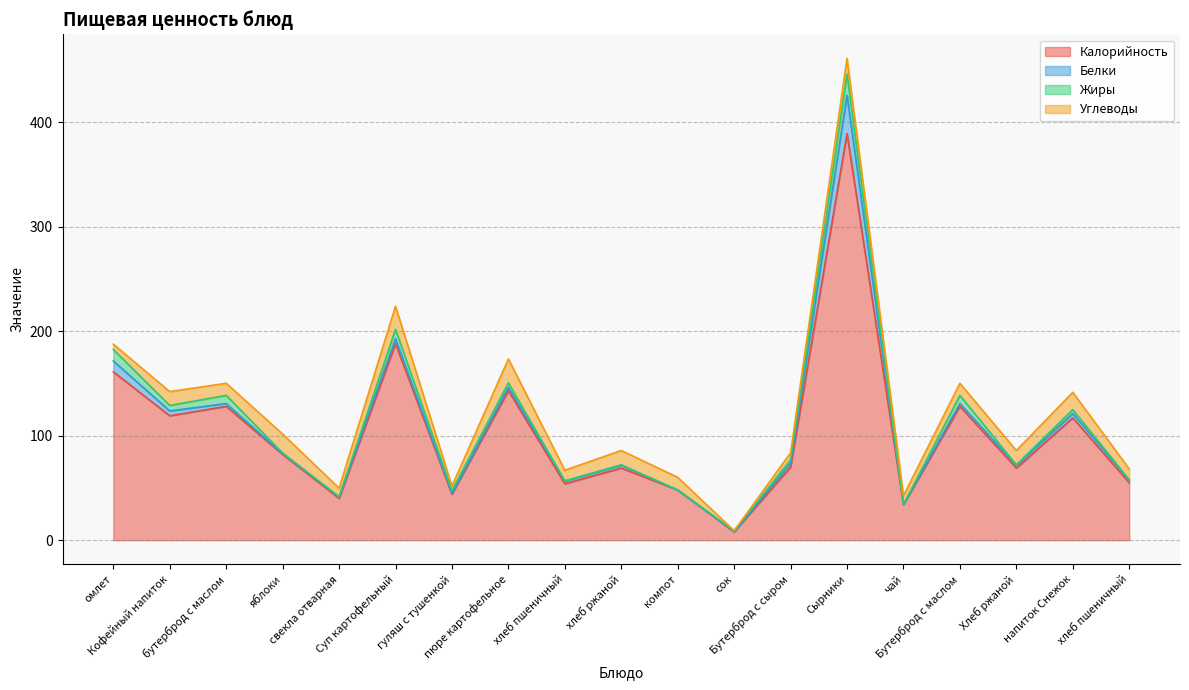

What is the difference between the second highest and second lowest values in the Калорийность series?

154.0